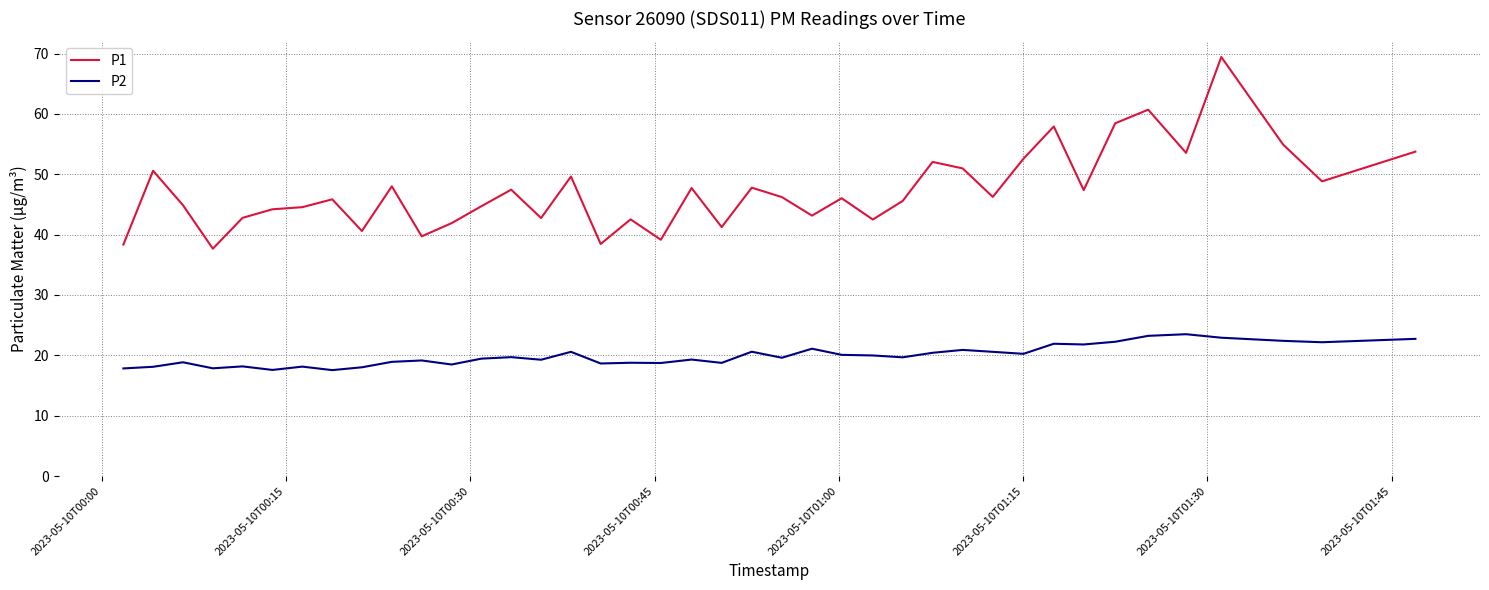

What is the difference between the maximum and minimum values in the P1 series?

31.8